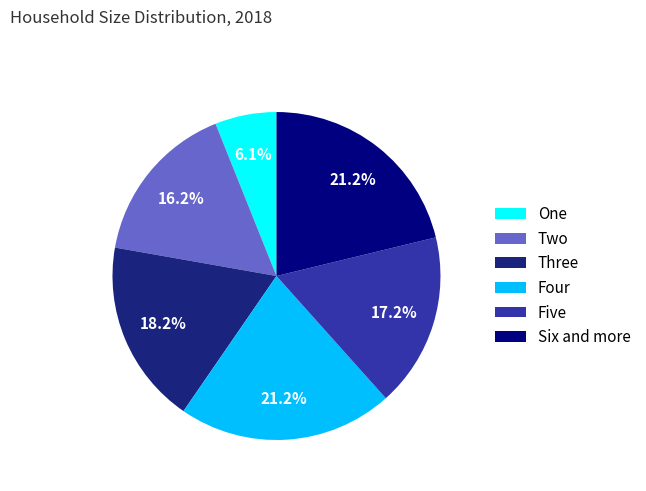

Does Four account for over 50% of the chart?

No